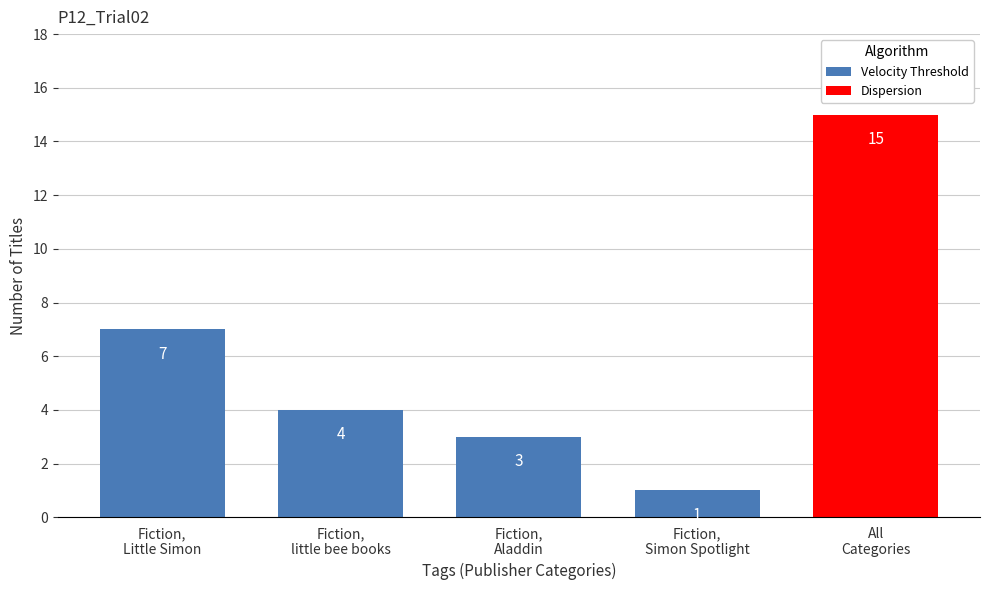

What is the minimum value shown in the chart?

1